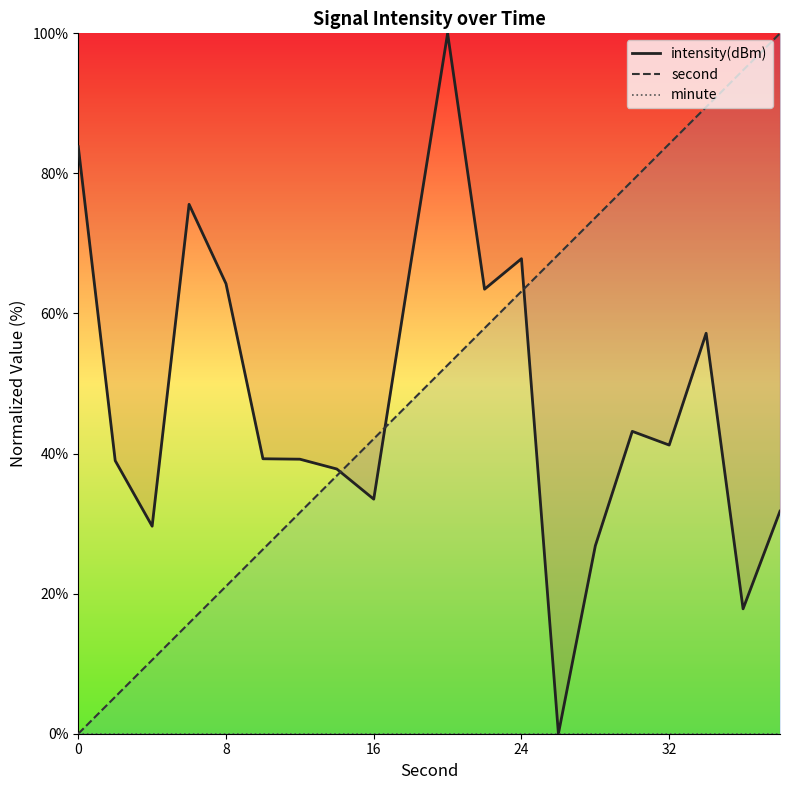

True or false: second and minute intersect in this chart.

False